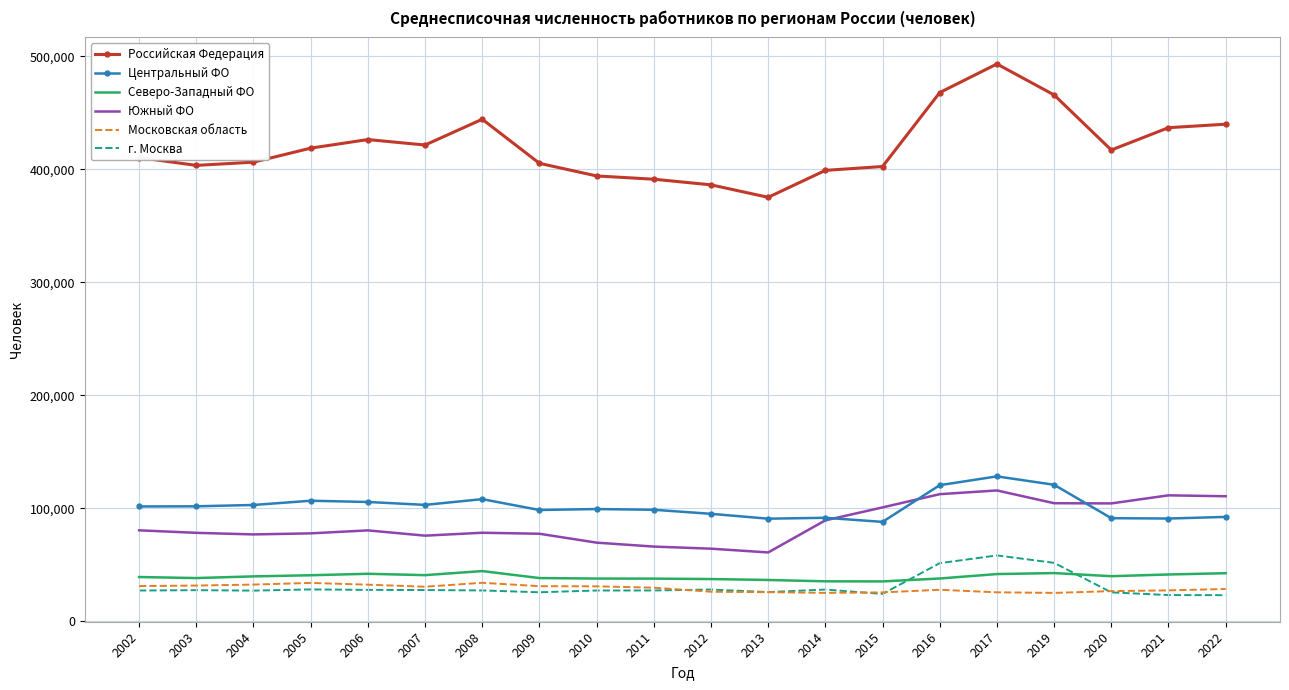

True or false: г. Москва and Центральный ФО cross at least once.

False